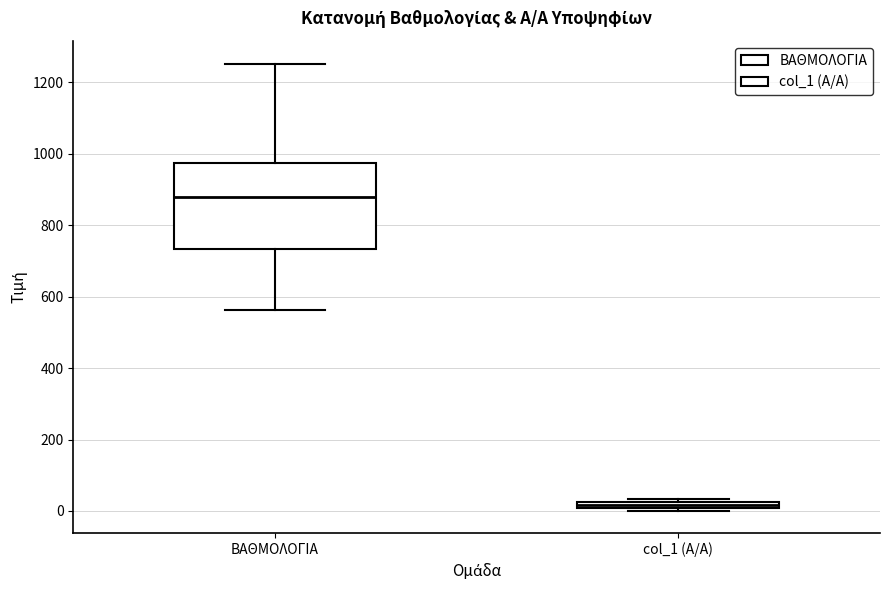

Where is the upper edge of the box for col_1 (Α/Α) on the y-axis? The values are not printed on the chart, so give them approximately, as read against the axis.

20